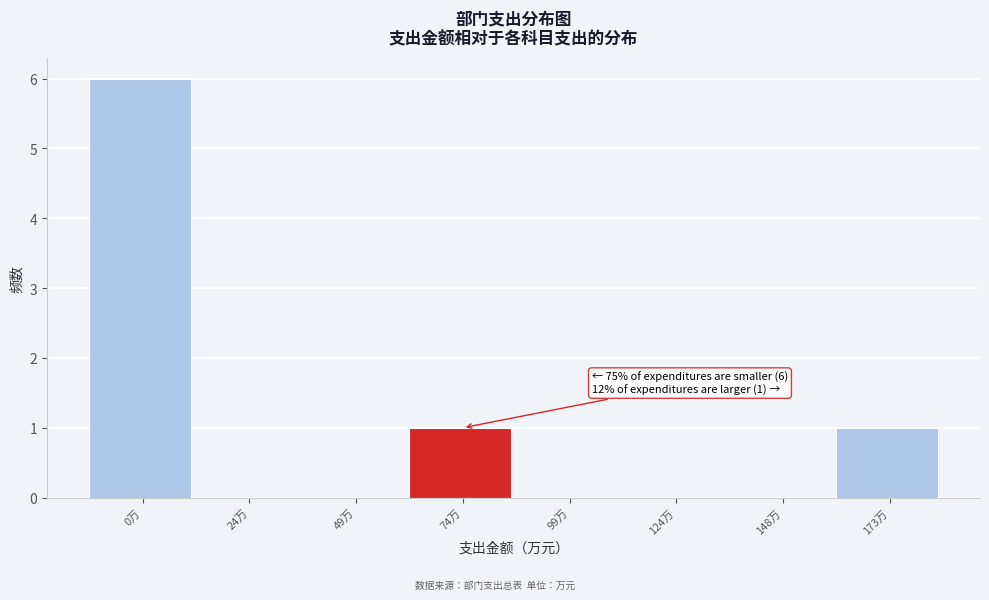

Reading left to right, extract all data points from this chart.

0万=6	24万=0	49万=0	74万=1	99万=0	124万=0	148万=0	173万=1